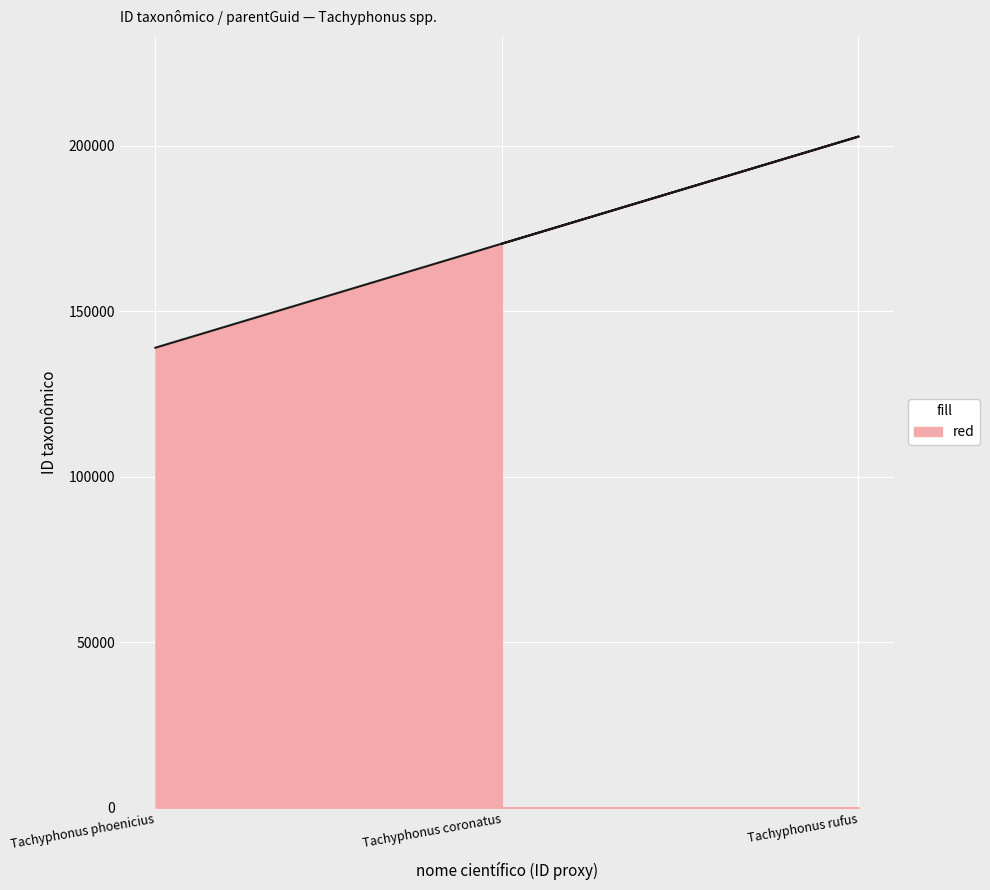

At which category does the chart reach its minimum across all series?

Tachyphonus phoenicius